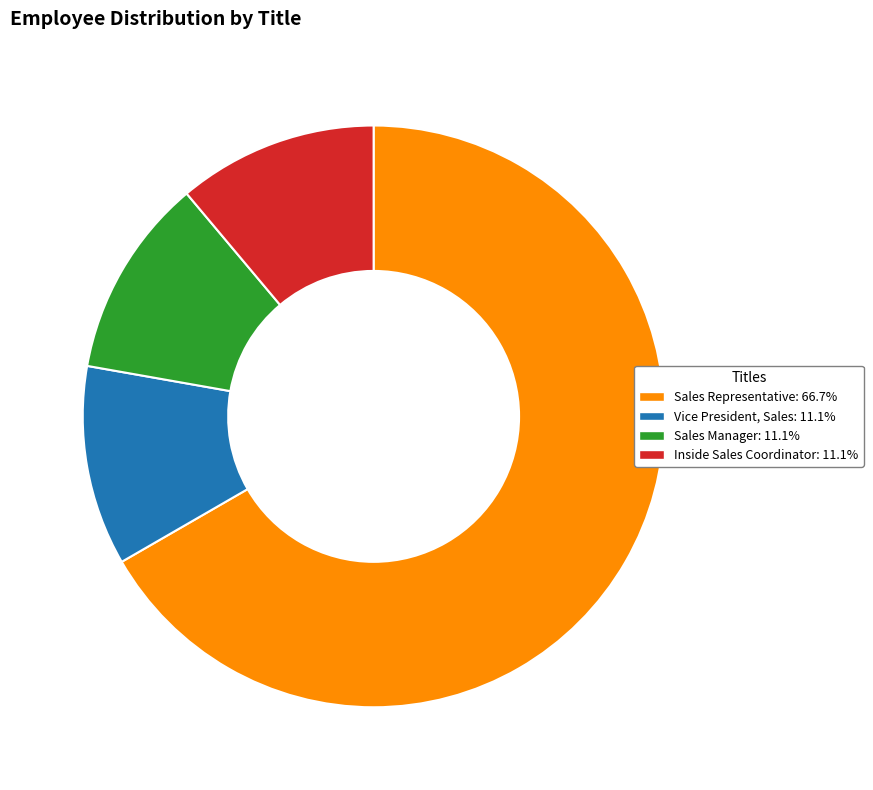

True or false: Sales Representative accounts for 56% of the total.

False